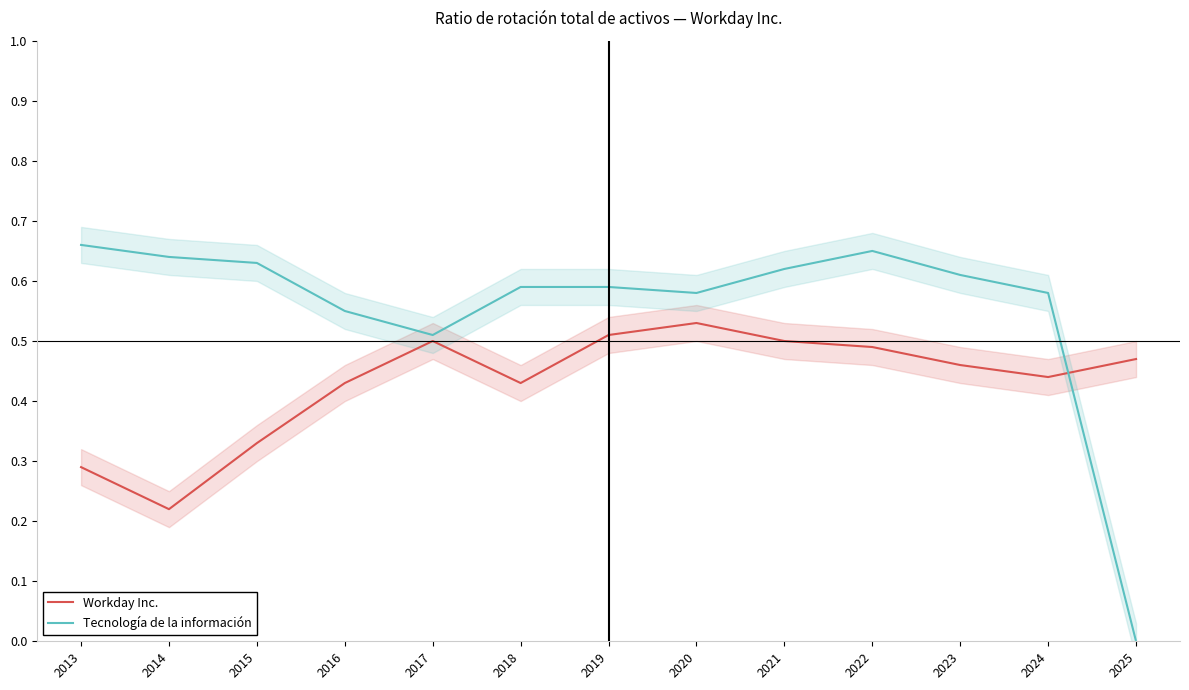

What are all the series names shown in the legend?

Workday Inc., Tecnología de la información